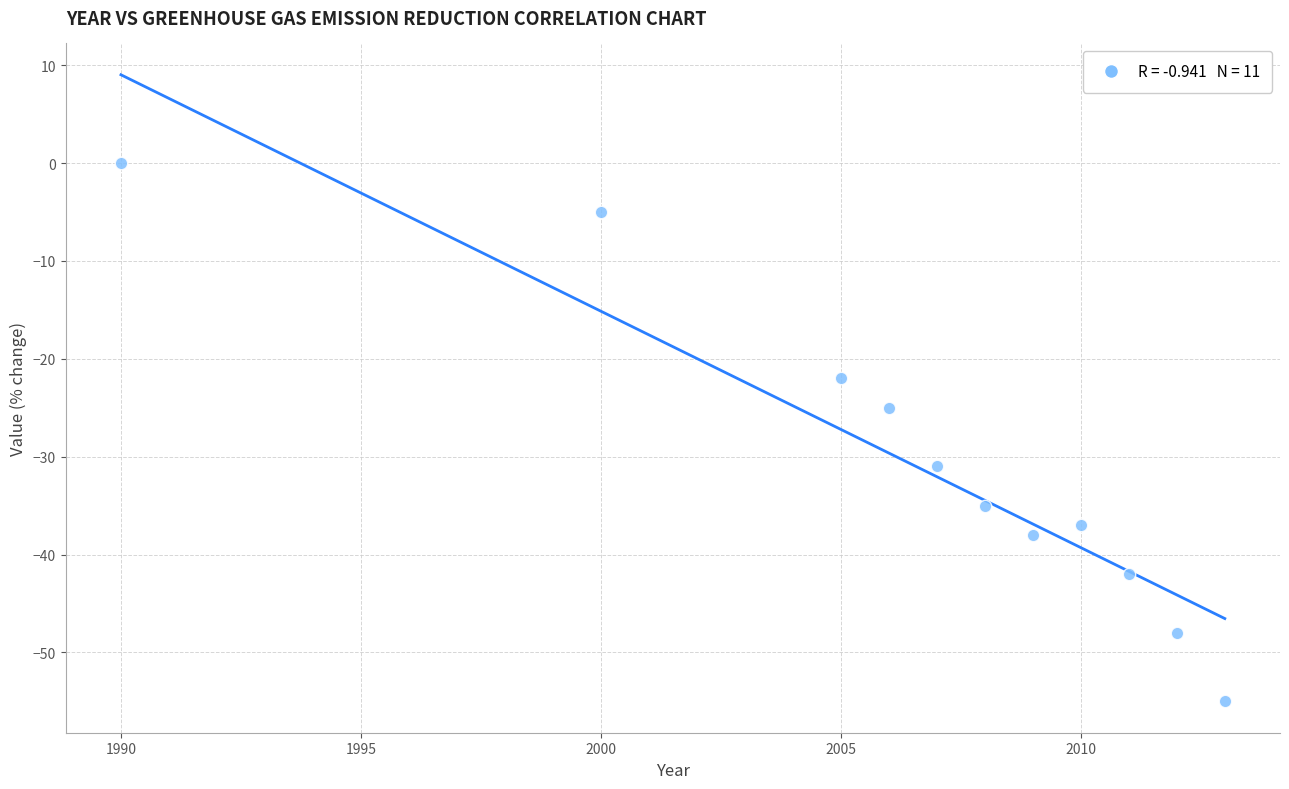

What is the average X value?

2006